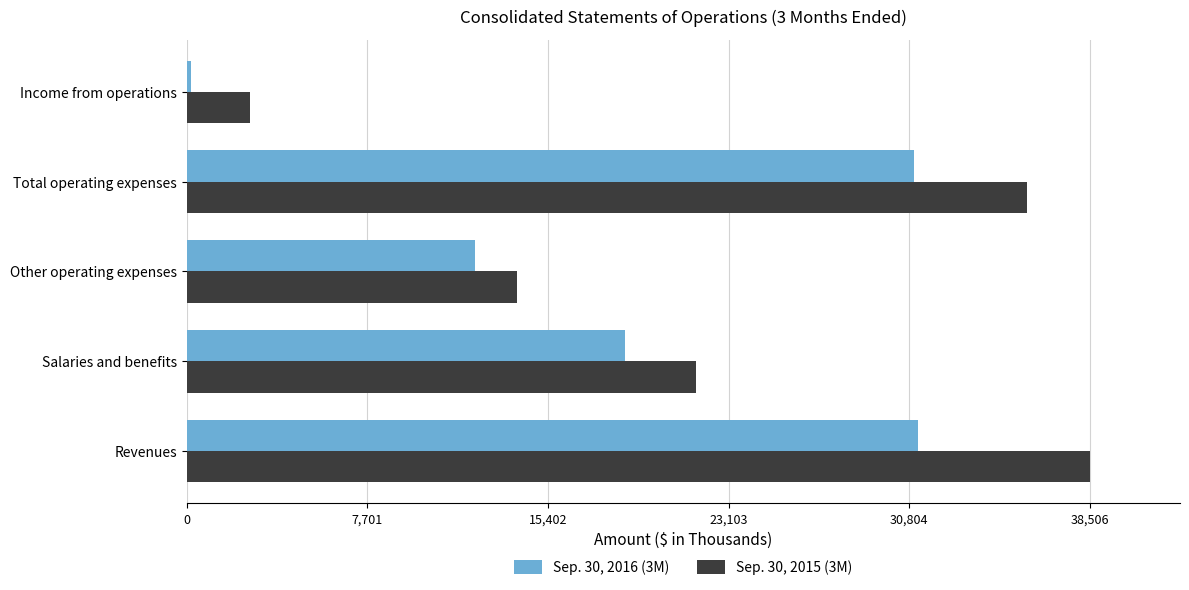

True or false: Sep. 30, 2015 (3M) has a value of 23775 at Total operating expenses.

False